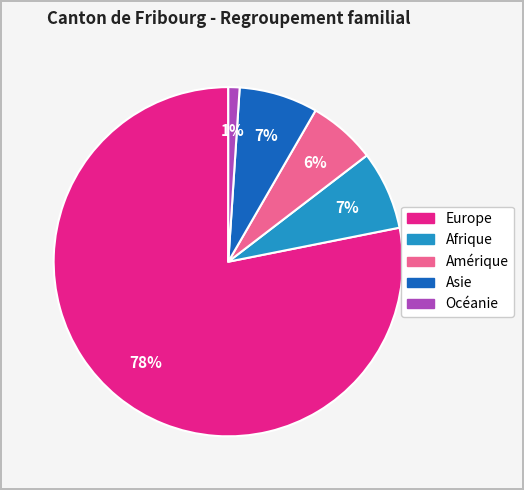

To the nearest percent, what percentage of the pie is Afrique?

7%